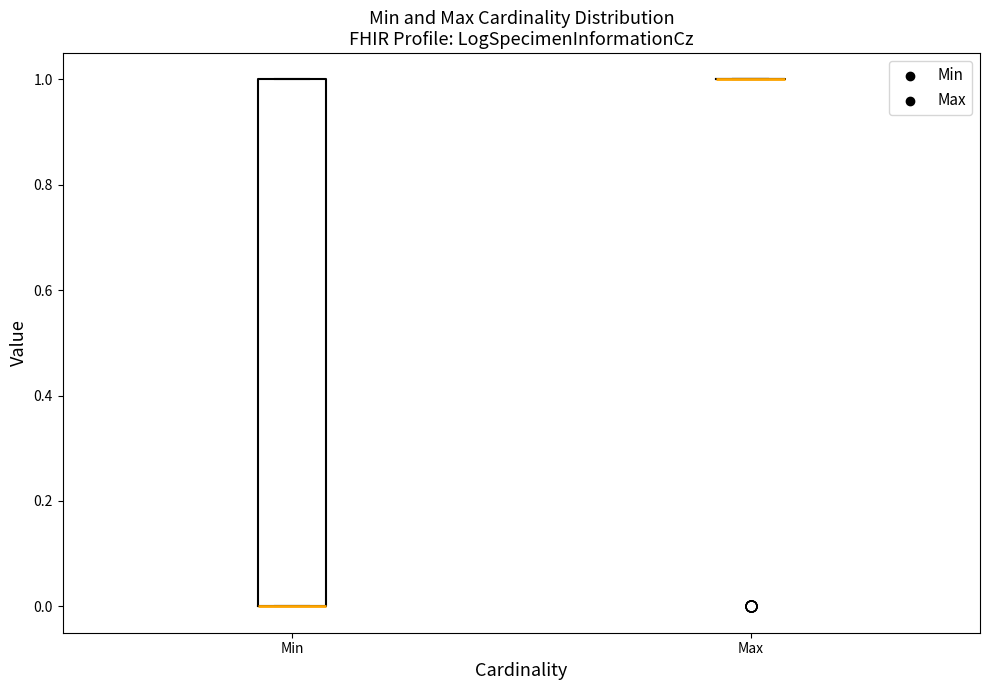

Which box is the tallest, from its lower edge to its upper edge?

Min